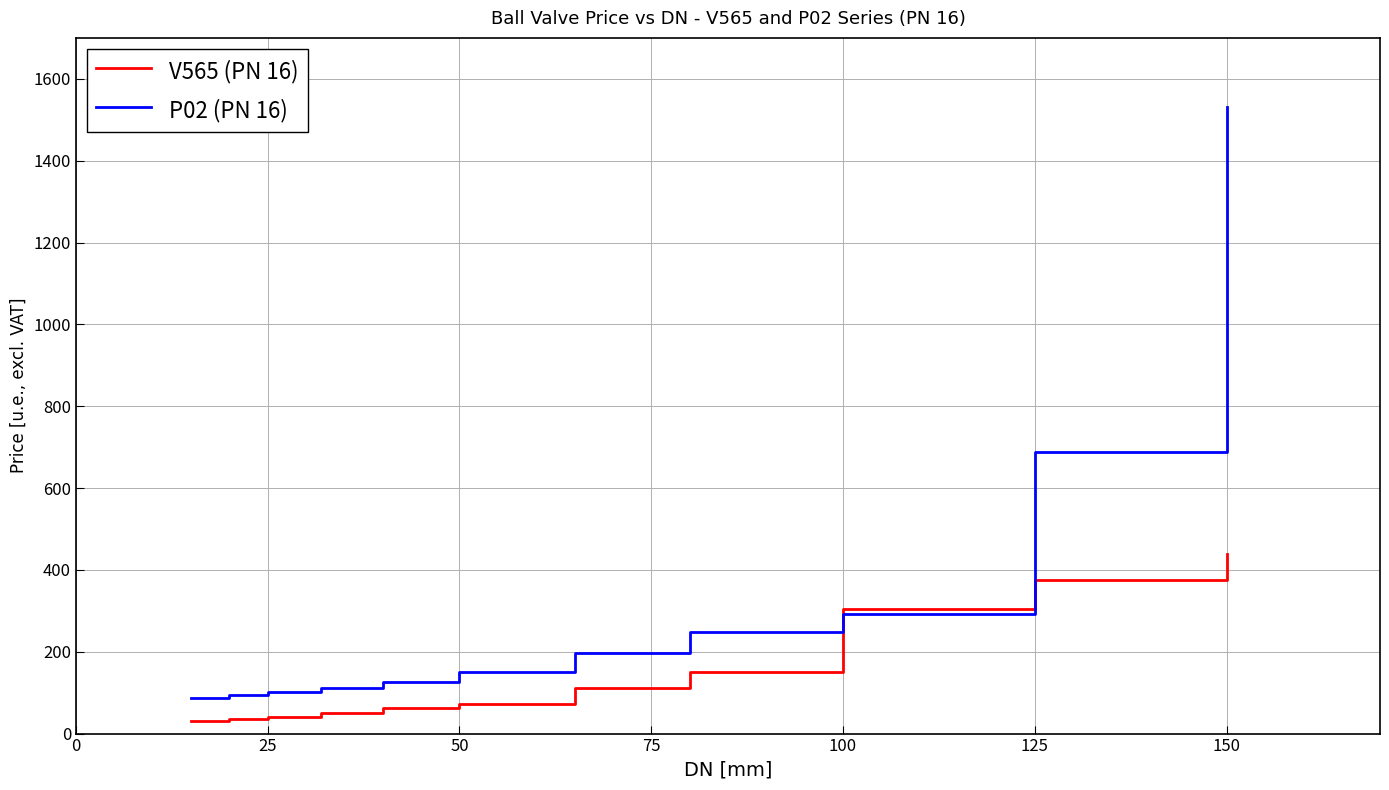

Which series has the largest range (max minus min)?

P02 (PN 16)